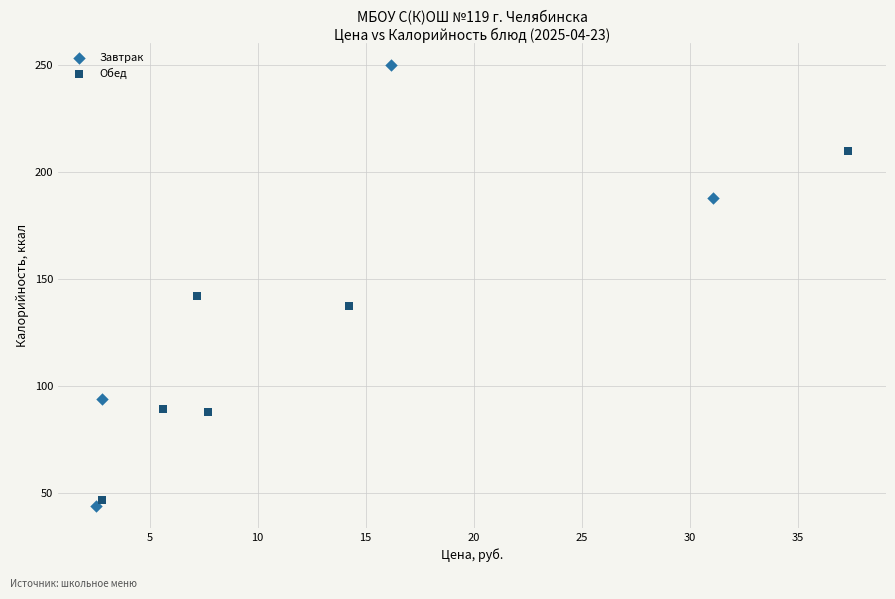

Which series reaches the maximum Y coordinate?

Завтрак